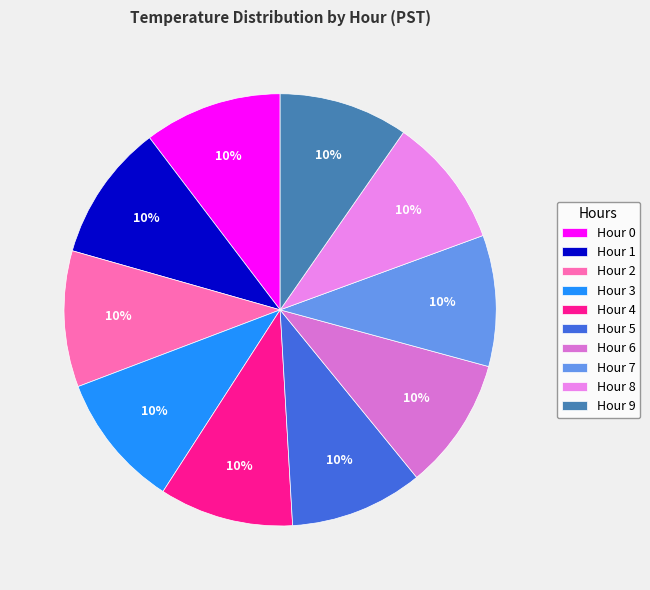

How much of the chart is everything except Hour 0?

89.7%